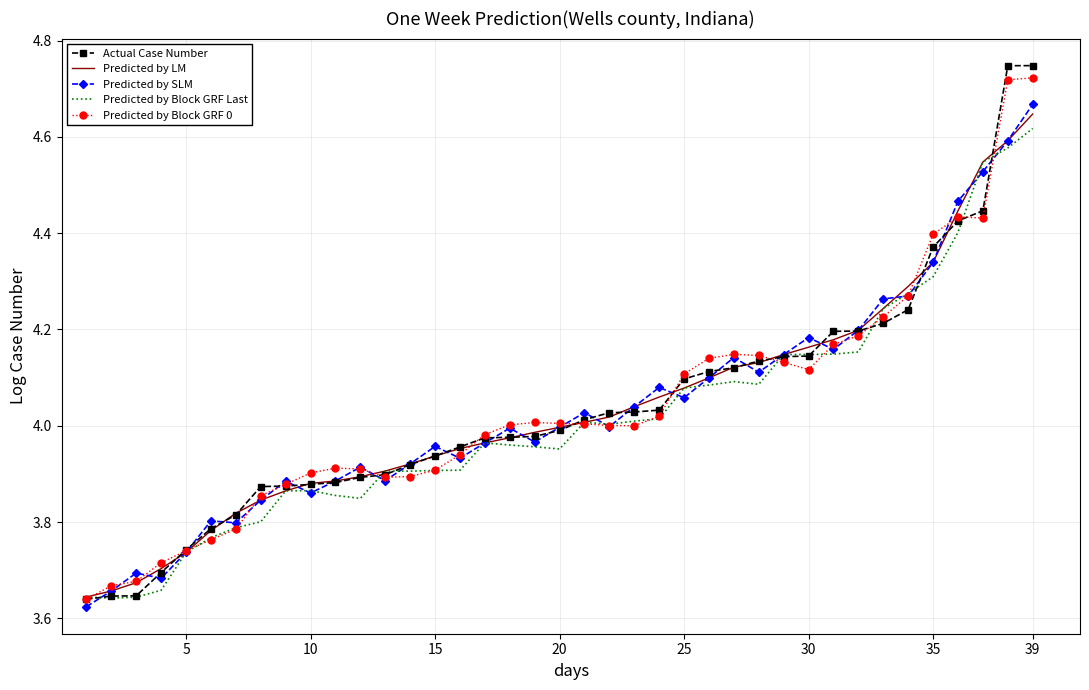

What are all the series names shown in the legend?

Actual Case Number, Predicted by LM, Predicted by SLM, Predicted by Block GRF Last, Predicted by Block GRF 0